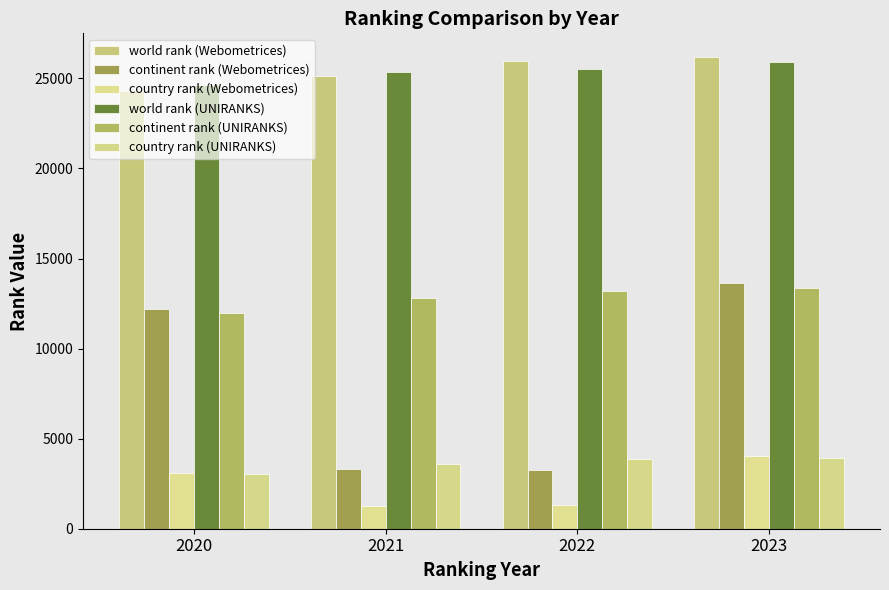

How many values in the continent rank (Webometrices) series are below 12198?

2